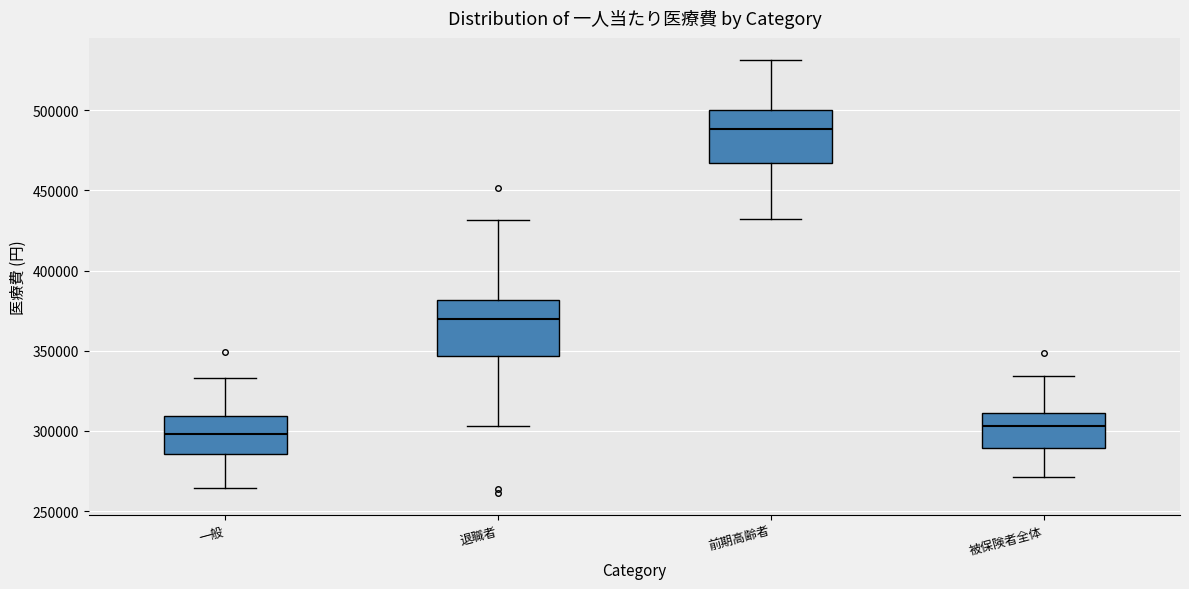

Which box's median line is the highest?

前期高齢者